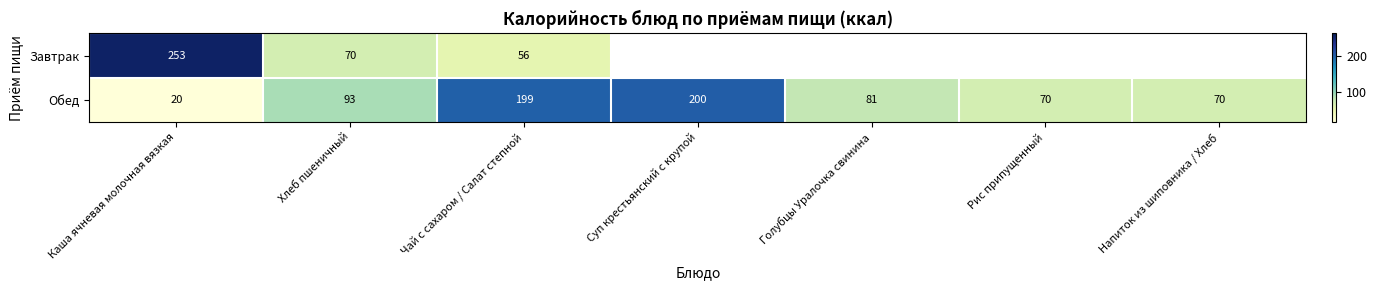

Which label corresponds to the smallest value in the chart?

Каша ячневая молочная вязкая